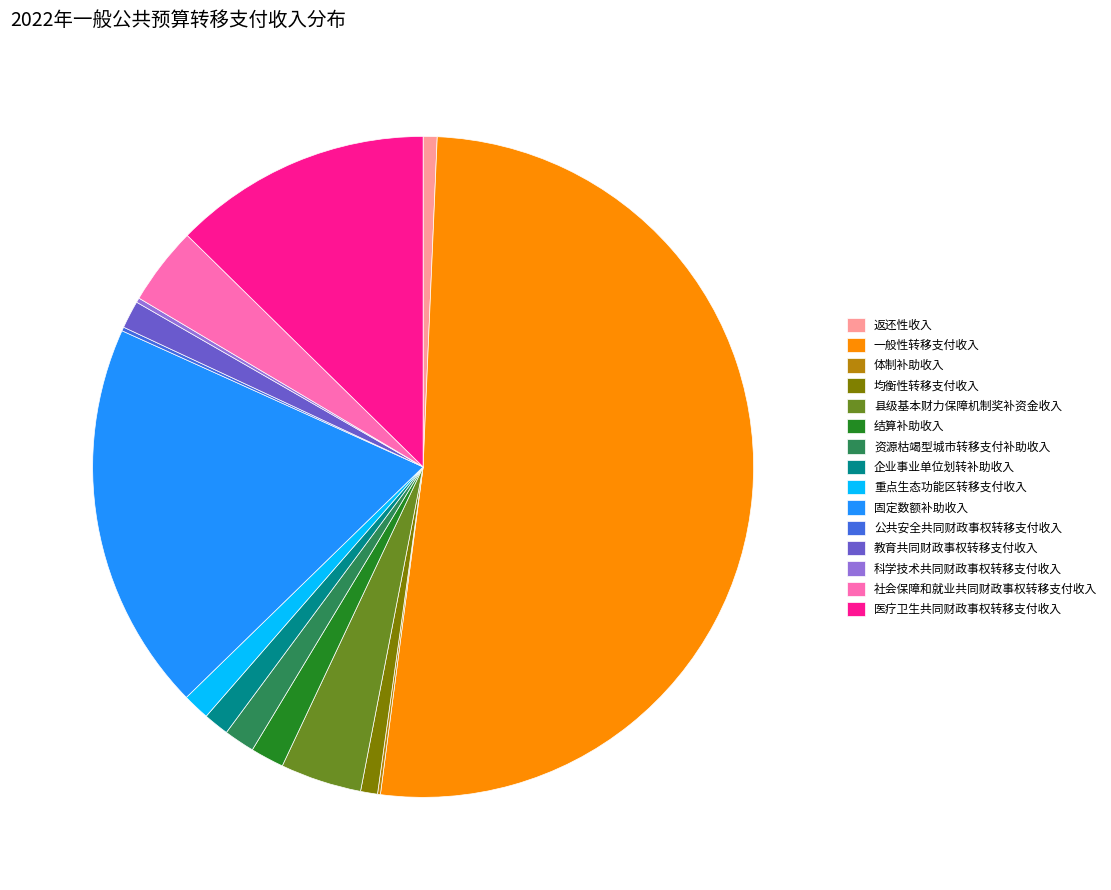

Which category has the biggest portion of the pie?

一般性转移支付收入